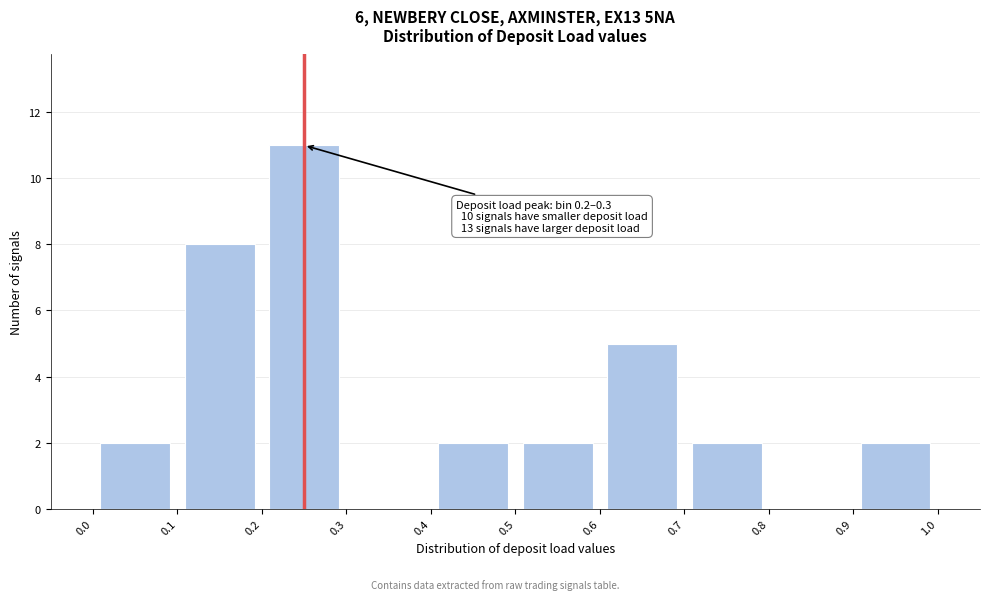

Which range on the x-axis has the tallest bar?

0.2 to 0.3